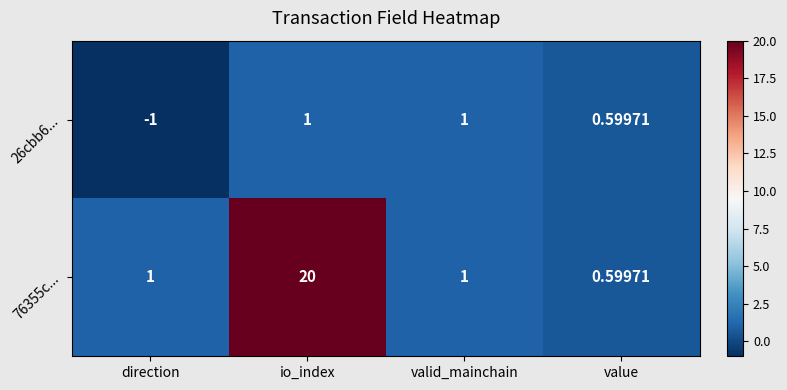

At which label is 26cbb6... closest to 0?

value